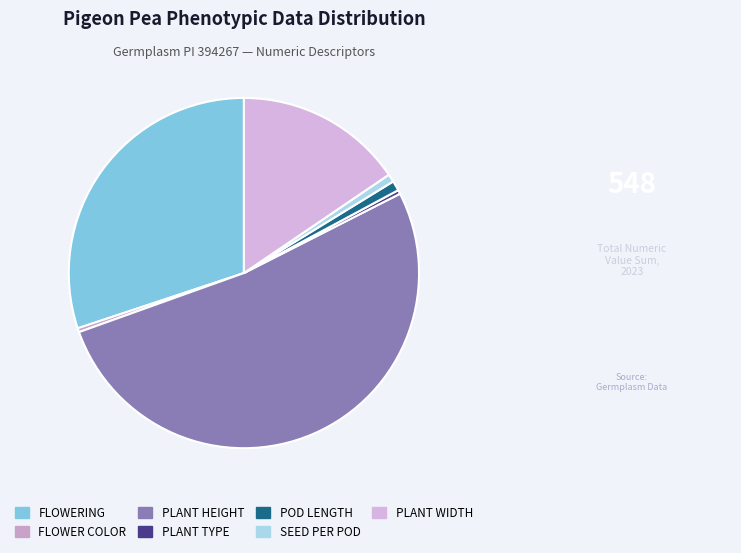

What is the majority slice?

PLANT HEIGHT